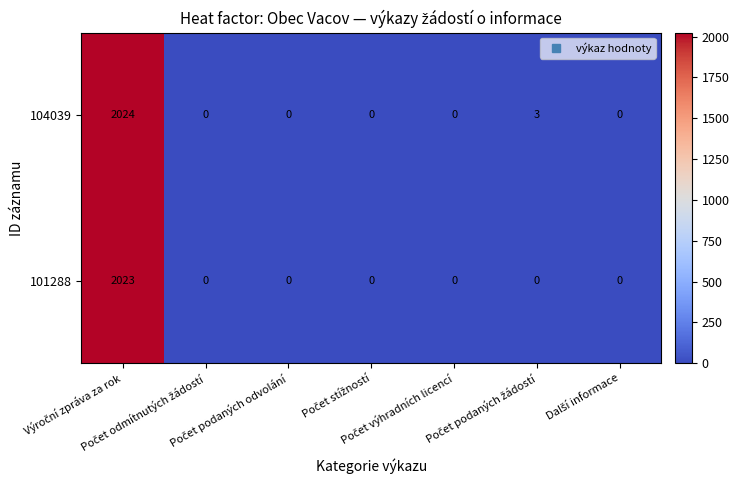

What is the greatest value displayed?

2024